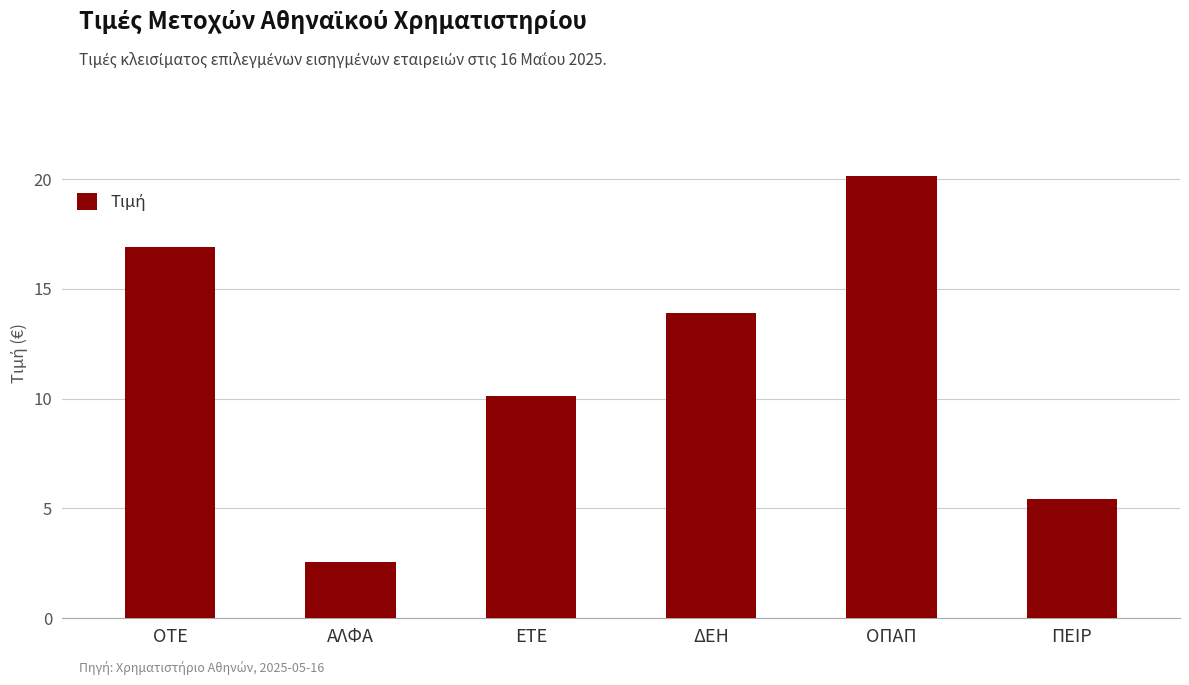

The value at ΠΕΙΡ is 1.8. True or false?

False